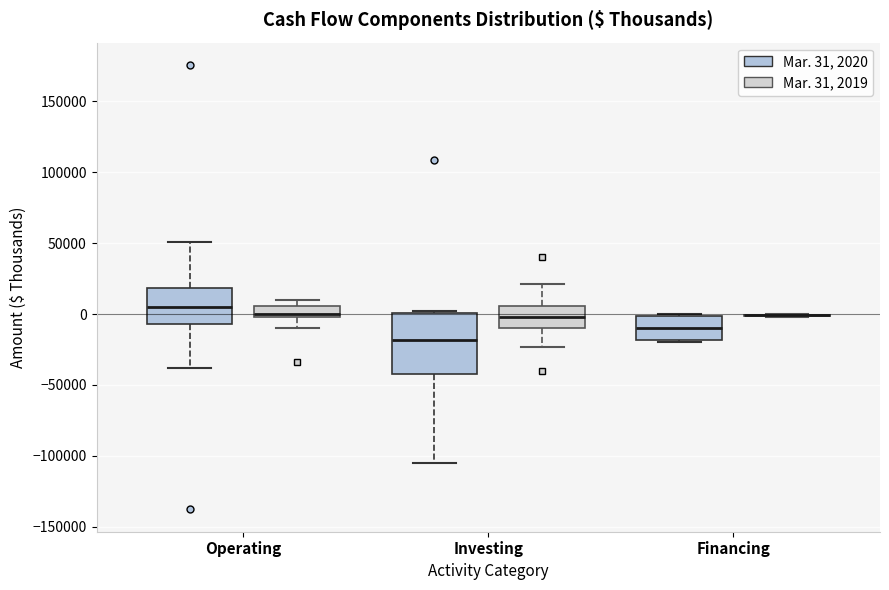

Reading left to right, read every box against the y-axis: the position of its median line, the range the box covers, and the ends of its whiskers. The values are not printed on the chart, so give them approximately, as read against the axis.

Operating (Mar. 31, 2020): median 5000, box -5000 to 20000, whiskers -40000 to 50000
Operating (Mar. 31, 2019): median 0 (just above the box's lower edge), box 0 to 5000, whiskers -10000 to 10000
Investing (Mar. 31, 2020): median -20000, box -40000 to 0, whiskers -105000 to 0
Investing (Mar. 31, 2019): median 0, box -10000 to 5000, whiskers -25000 to 20000
Financing (Mar. 31, 2020): median -10000, box -20000 to 0, whiskers -20000 to 0
Financing (Mar. 31, 2019): box collapsed to a line at 0, whiskers 0 to 0